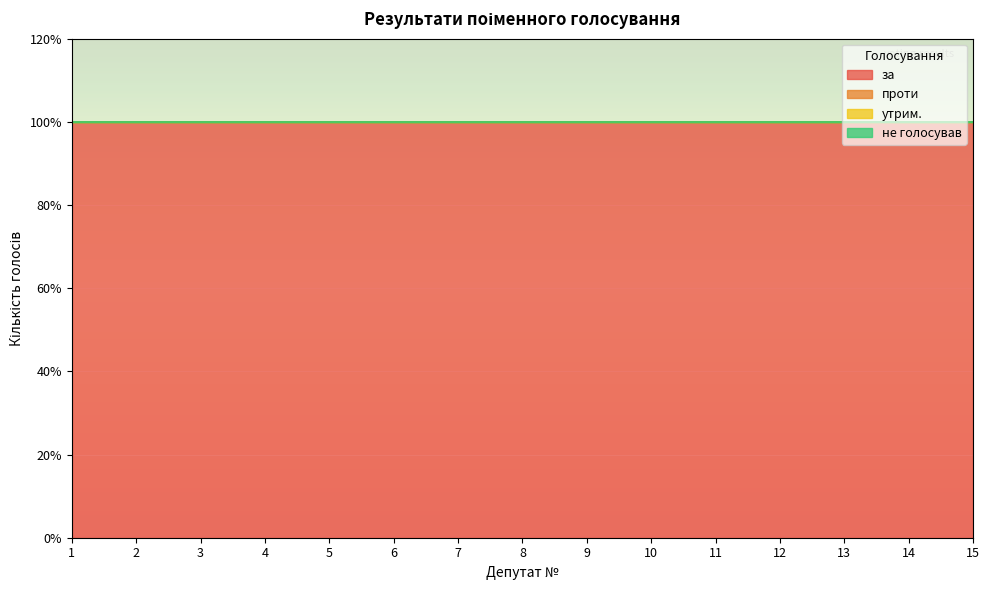

True or false: не голосував and за intersect in this chart.

False